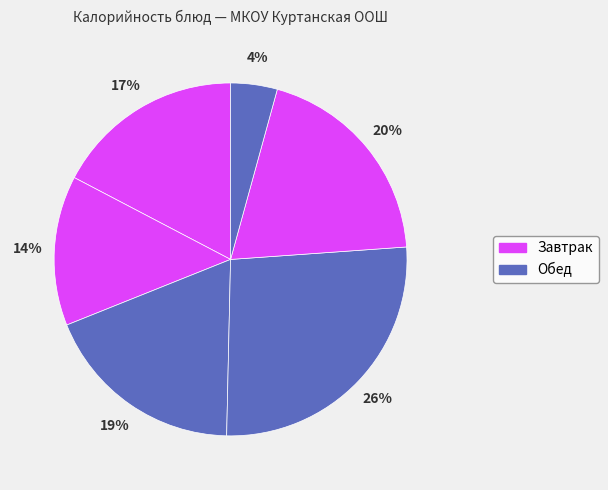

How many slices are in this pie chart?

6